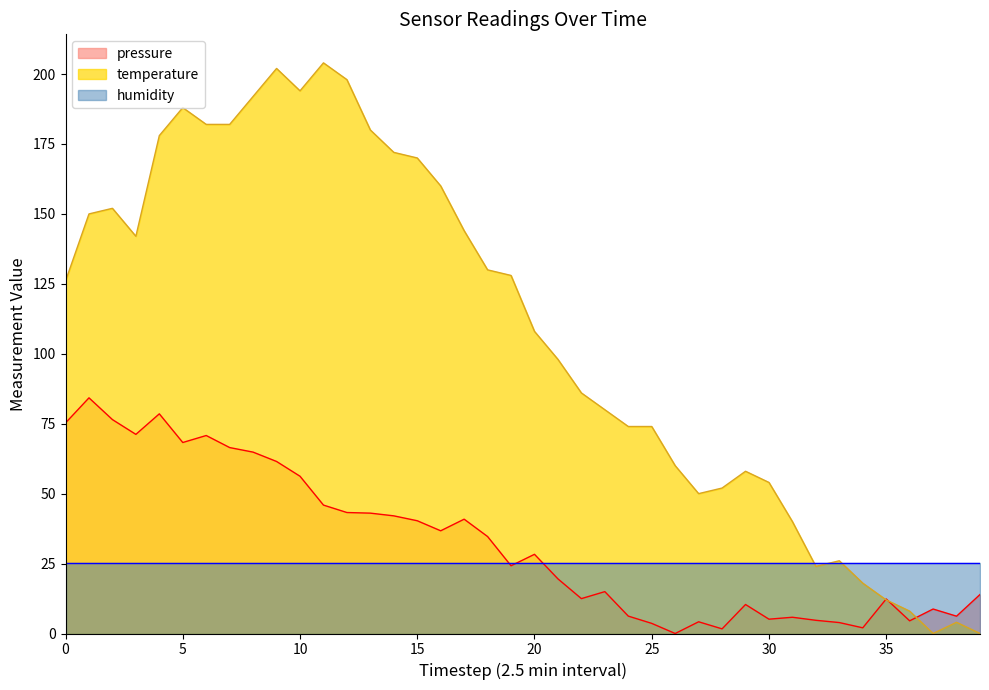

What is the approximate value of pressure at 30?

5.1